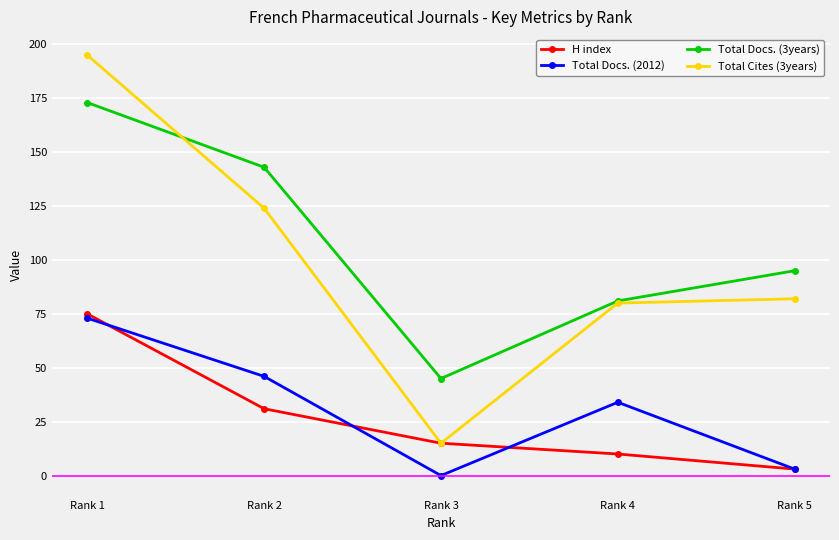

Reading left to right, transcribe all the data shown in this chart.

H index: 75	31	15	10	3
Total Docs. (2012): 73	46	0	34	3
Total Docs. (3years): 173	143	45	81	95
Total Cites (3years): 195	124	15	80	82